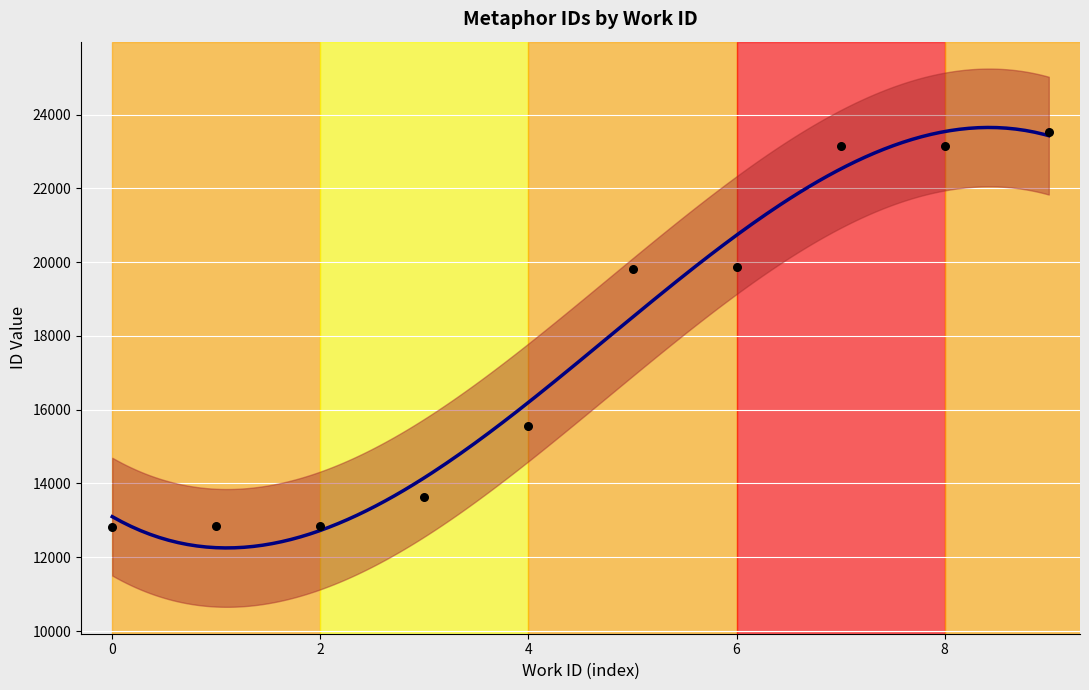

Which has a higher value, 4867 or 7835?

7835